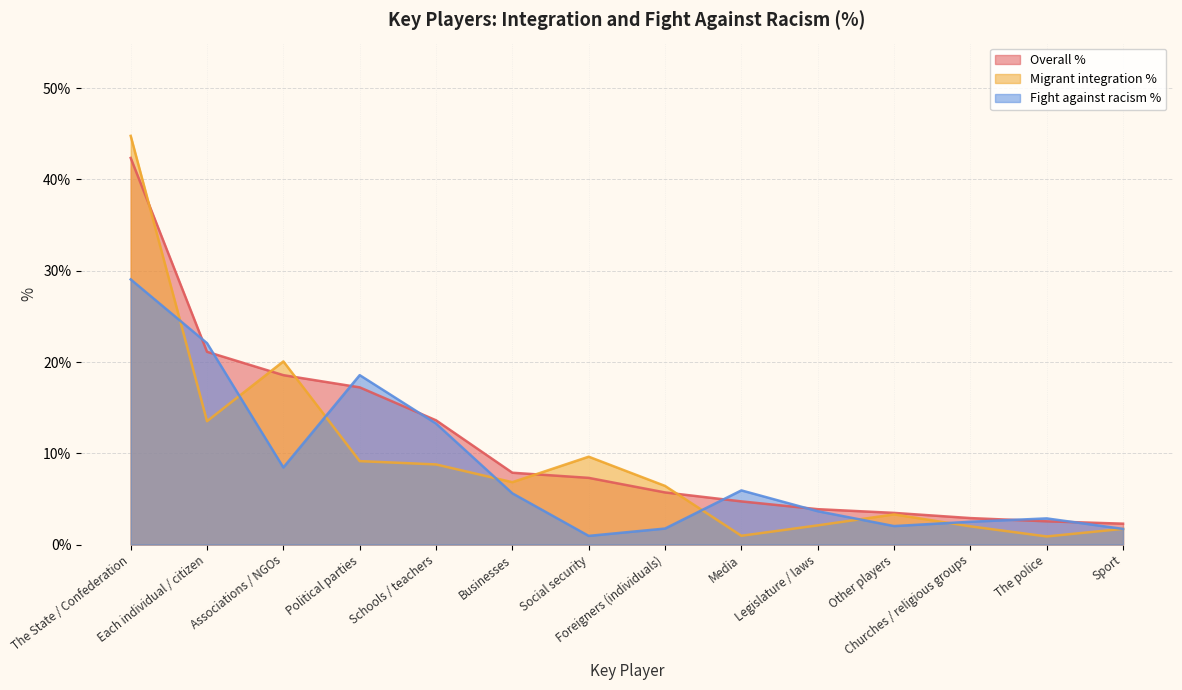

At which category is the sum across all series the highest?

The State / Confederation